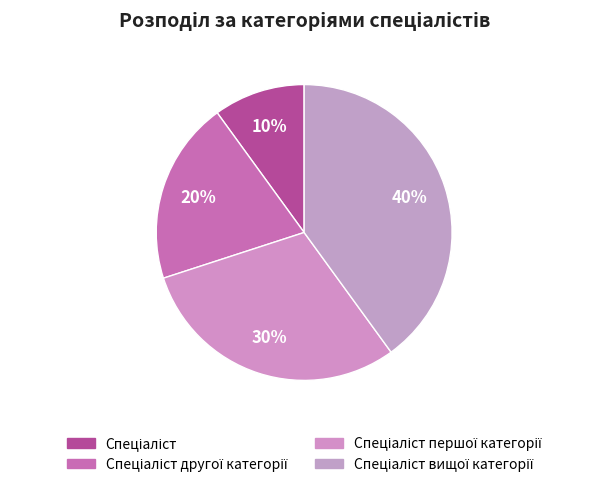

Count the number of slices in the pie.

4